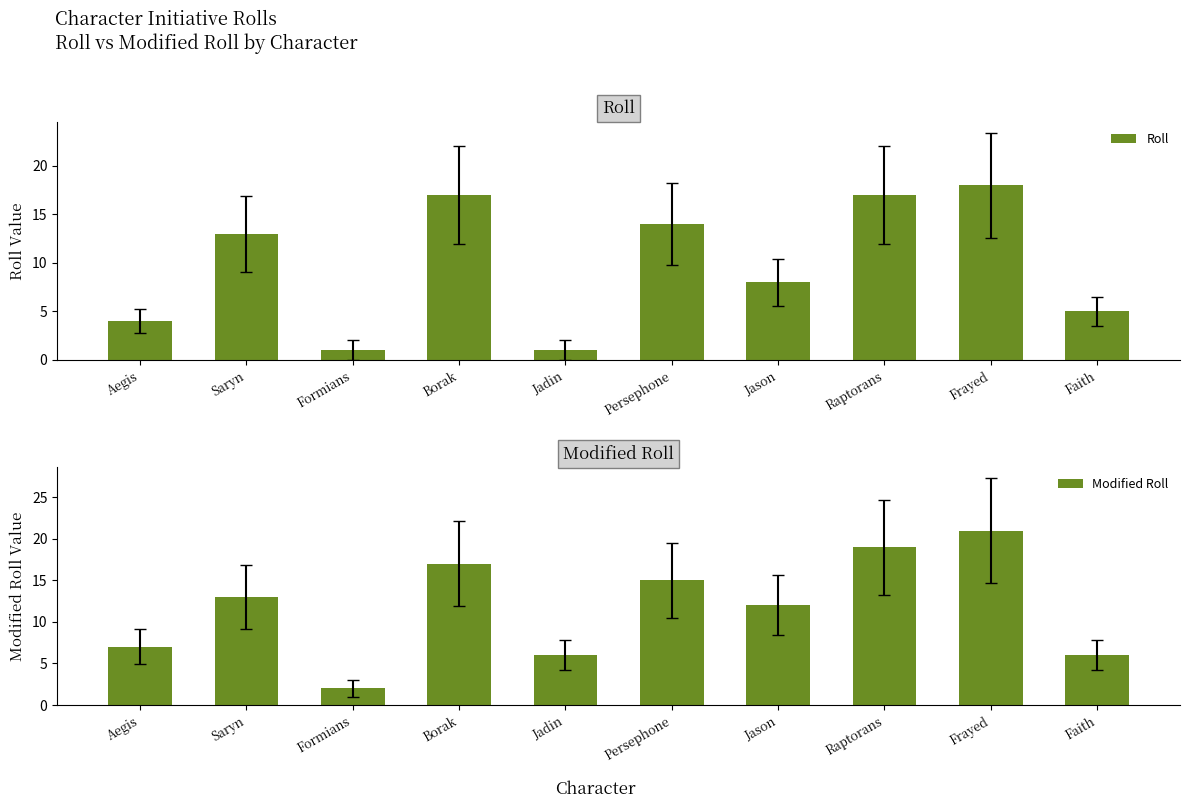

Rank the series by their maximum value, from lowest to highest.

Roll, Modified Roll